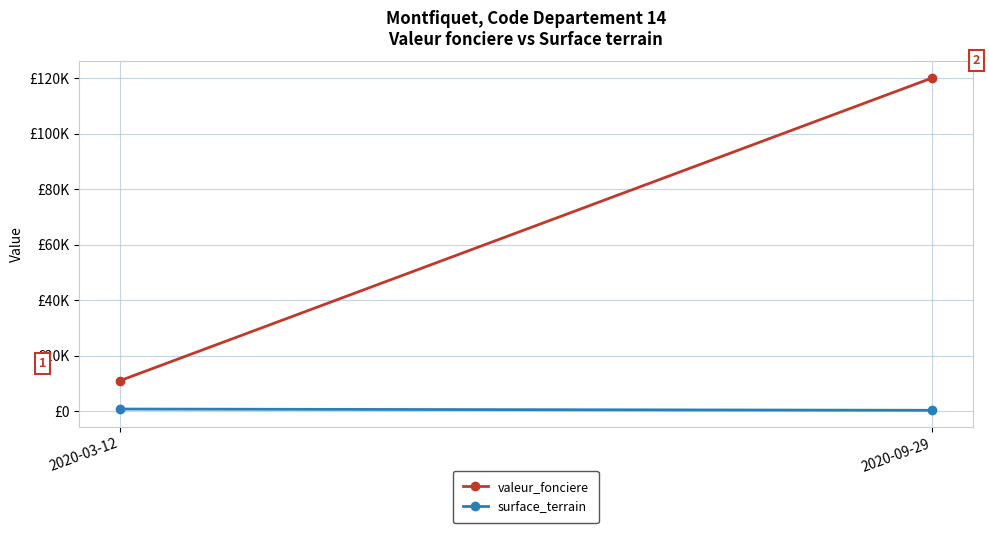

Rank the categories by surface_terrain value from lowest to highest.

2020-09-29, 2020-03-12